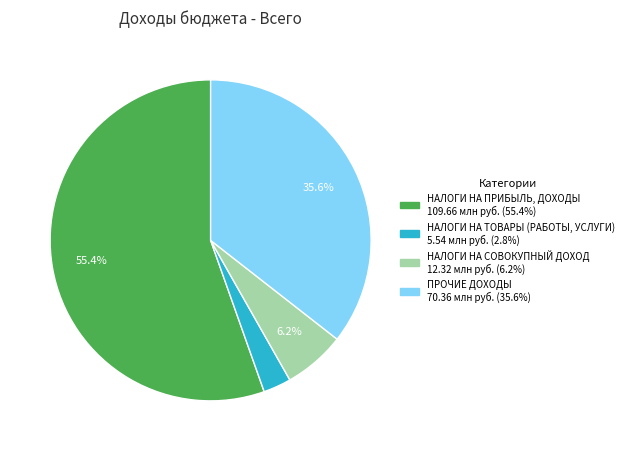

What is the ratio of the value at НАЛОГИ НА СОВОКУПНЫЙ ДОХОД to the value at ПРОЧИЕ ДОХОДЫ?

0.2